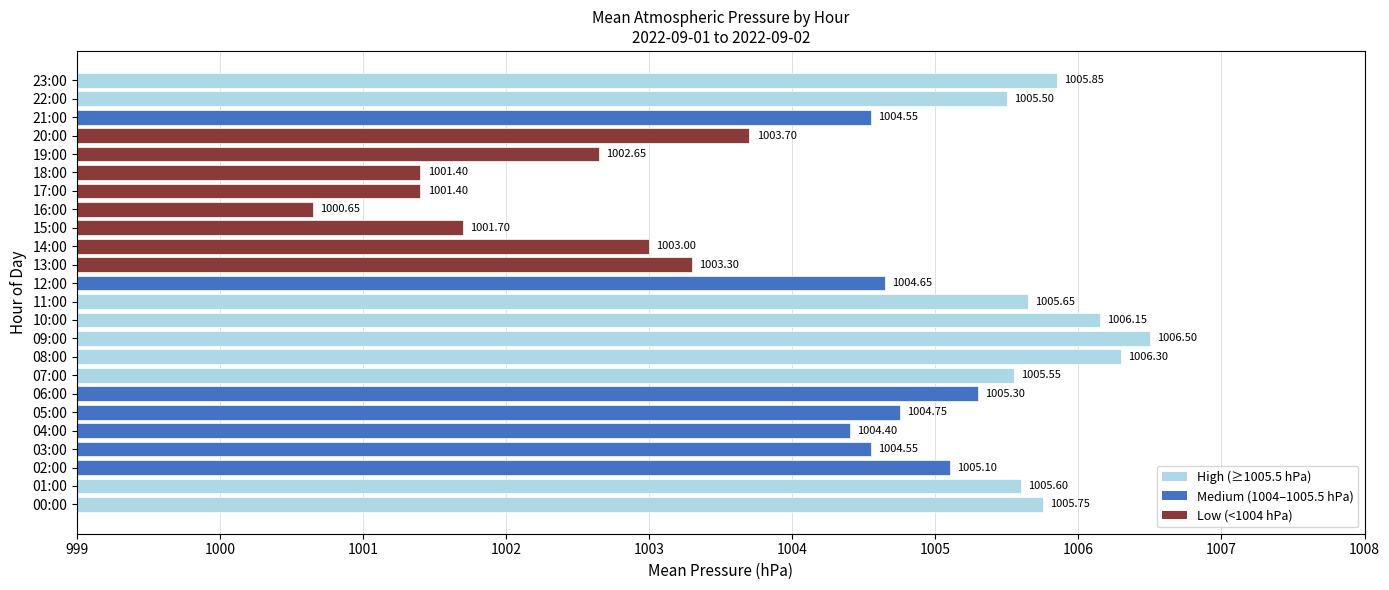

How many values exceed 1004?

16